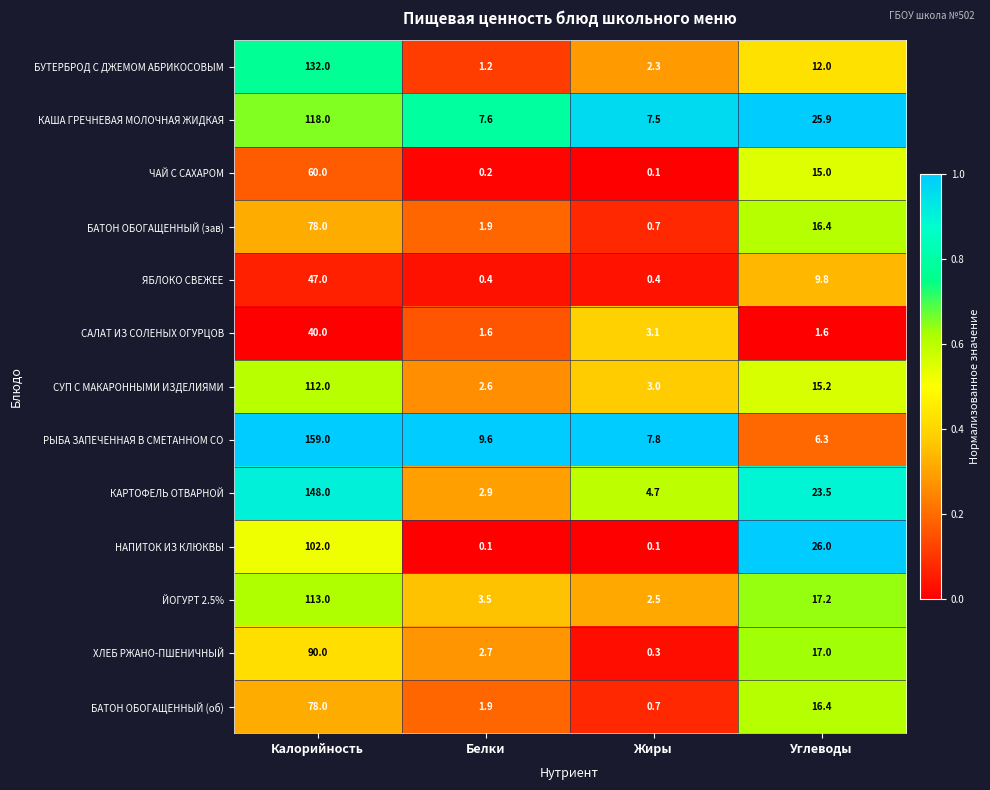

True or false: ХЛЕБ РЖАНО-ПШЕНИЧНЫЙ has a value of 90.0 at Калорийность.

True